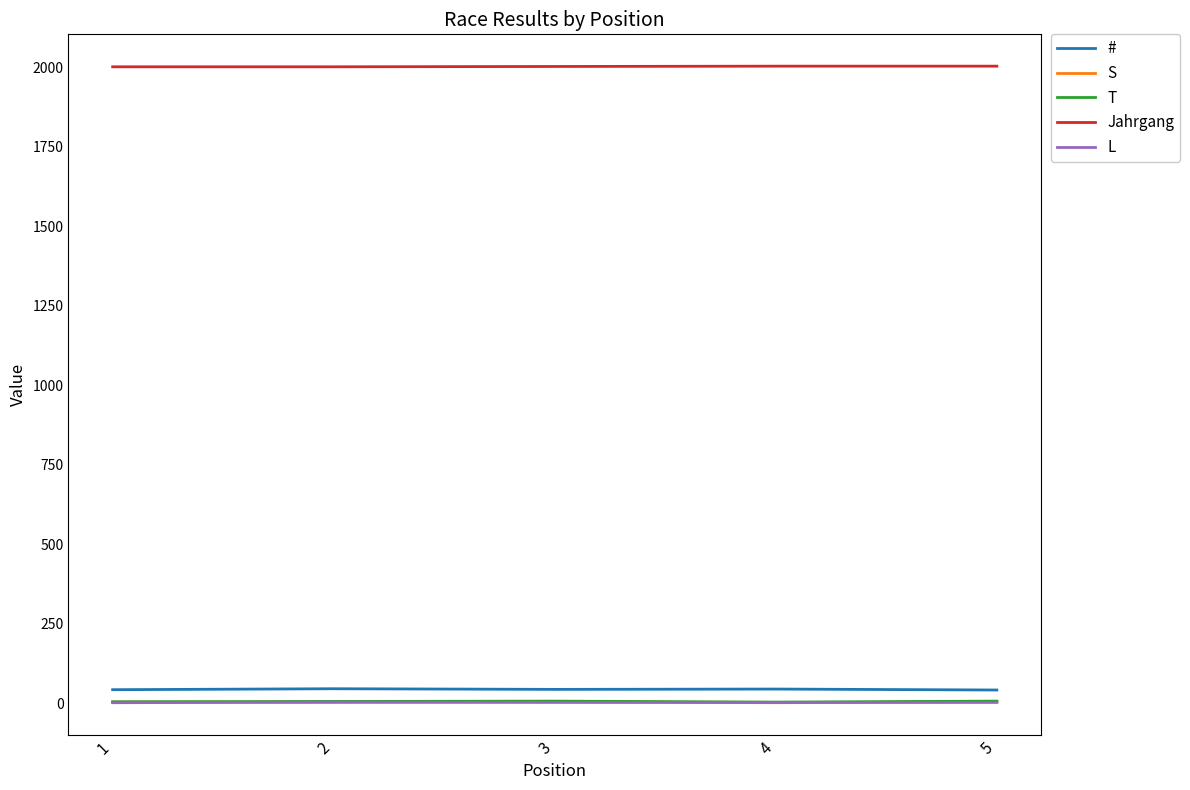

True or false: T and # intersect in this chart.

False